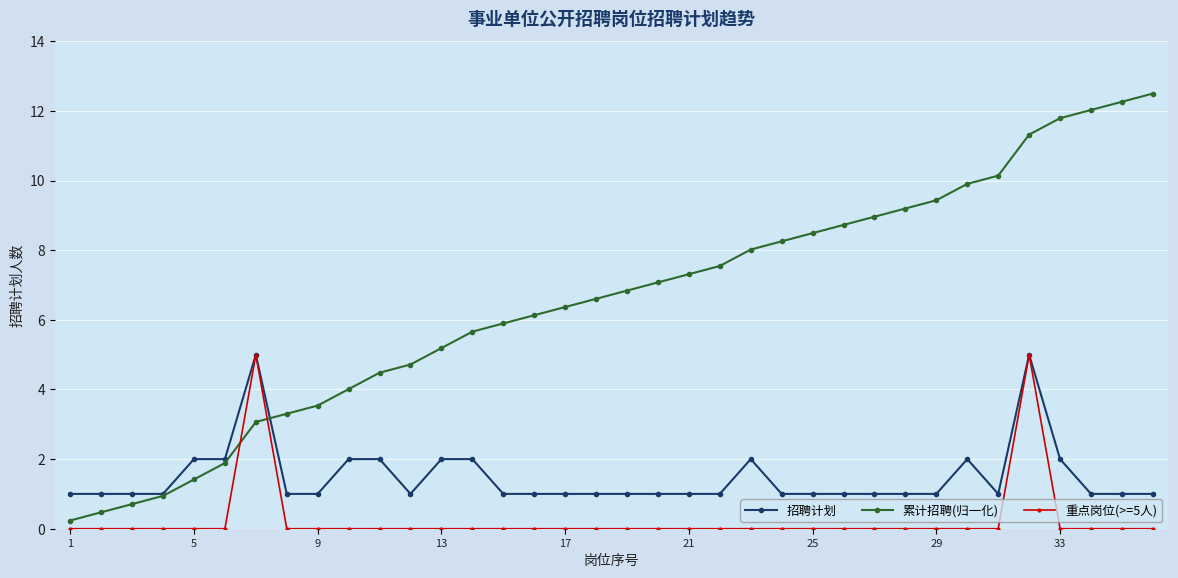

Rank the series by their average value, from highest to lowest.

累计招聘(归一化), 招聘计划, 重点岗位(>=5人)